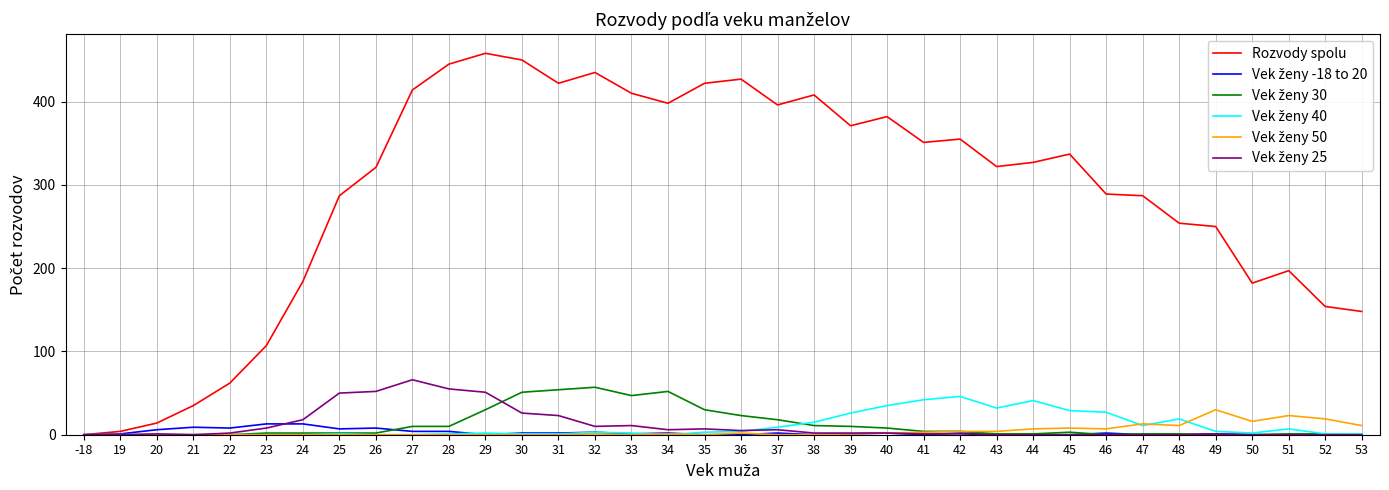

What is the greatest value displayed?

458